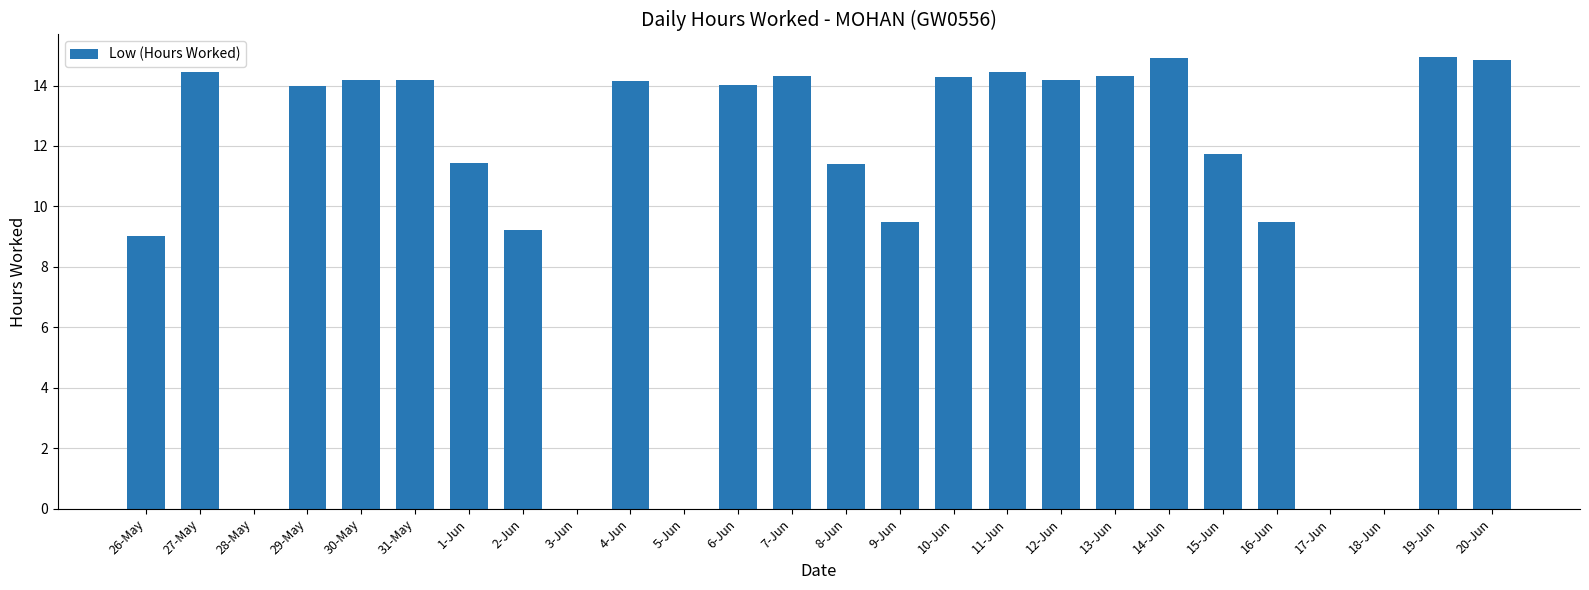

What is the change in value from 28-May to 7-Jun?

+14.3